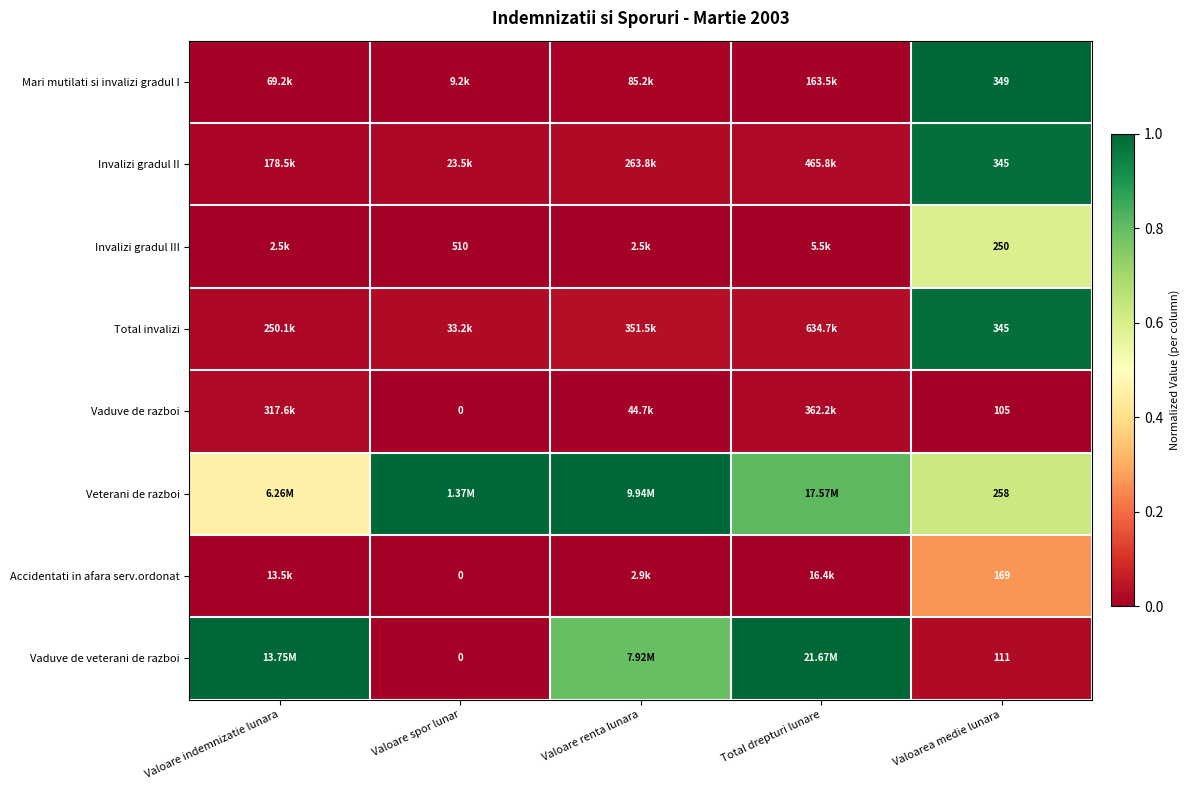

Is the value of Vaduve de veterani de razboi at Valoare indemnizatie lunara greater than the value of Invalizi gradul III at Valoare indemnizatie lunara?

Yes